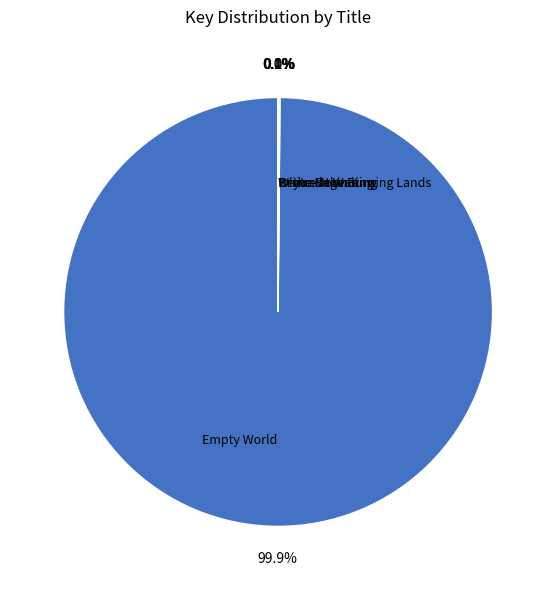

Which category accounts for the majority?

Empty World